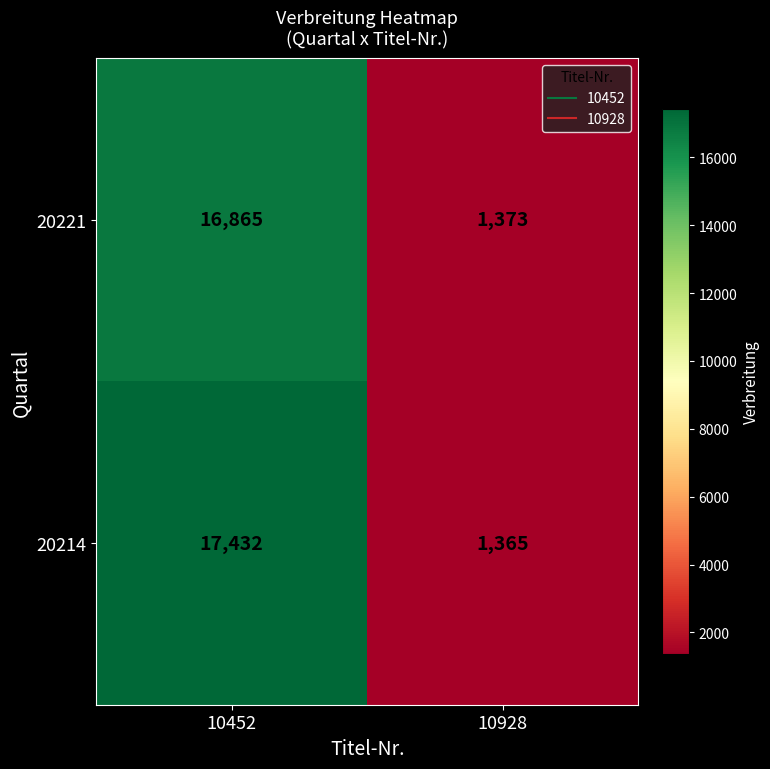

Which series has the largest range (max minus min)?

20214